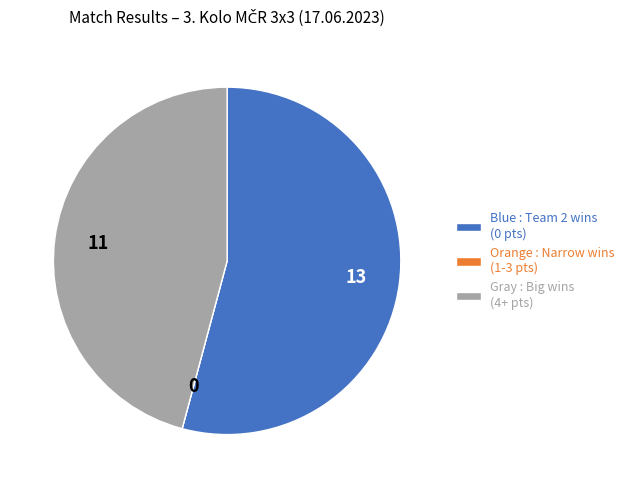

Which slice is the largest?

Blue : Team 2 wins (0 pts)